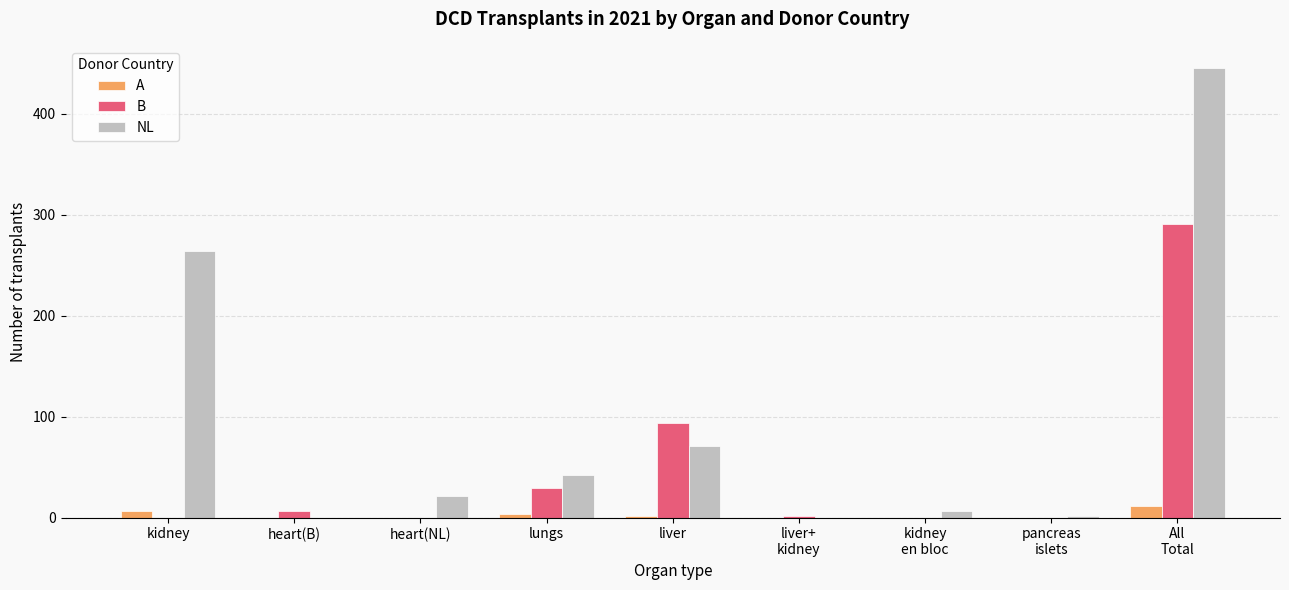

Which series has the largest total across all categories?

NL